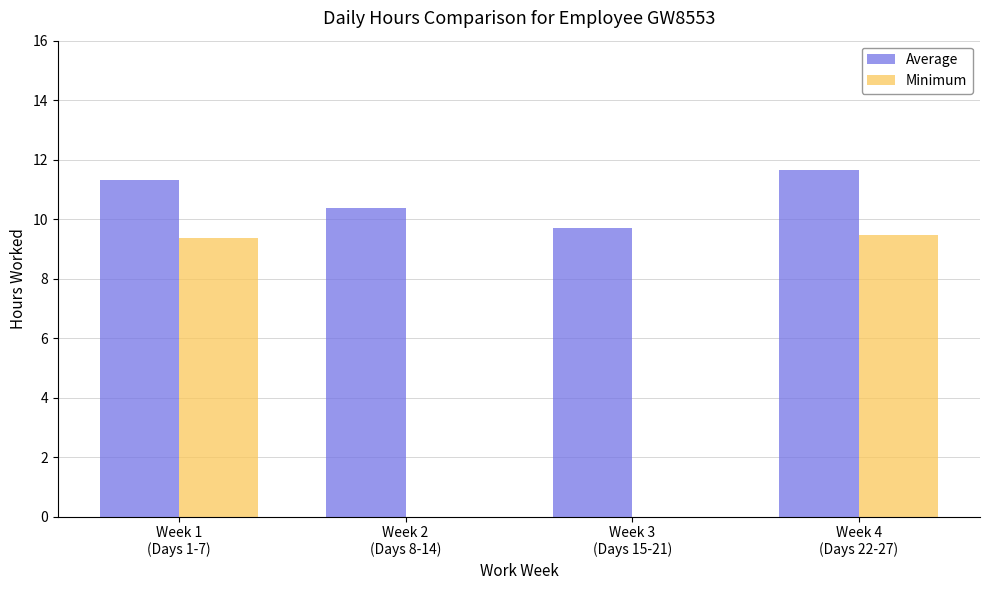

What is the maximum value shown in the chart?

11.6